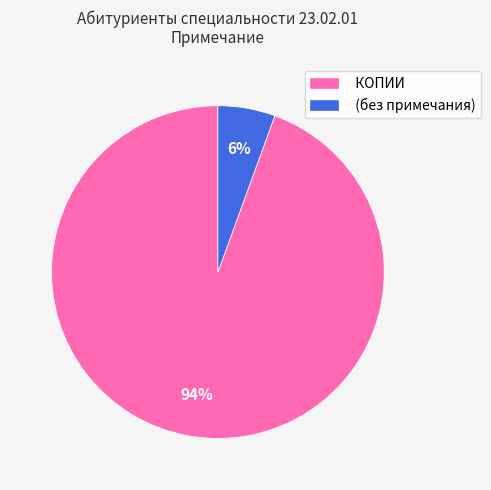

To the nearest percent, what is the combined percentage of (без примечания) and КОПИИ?

100%